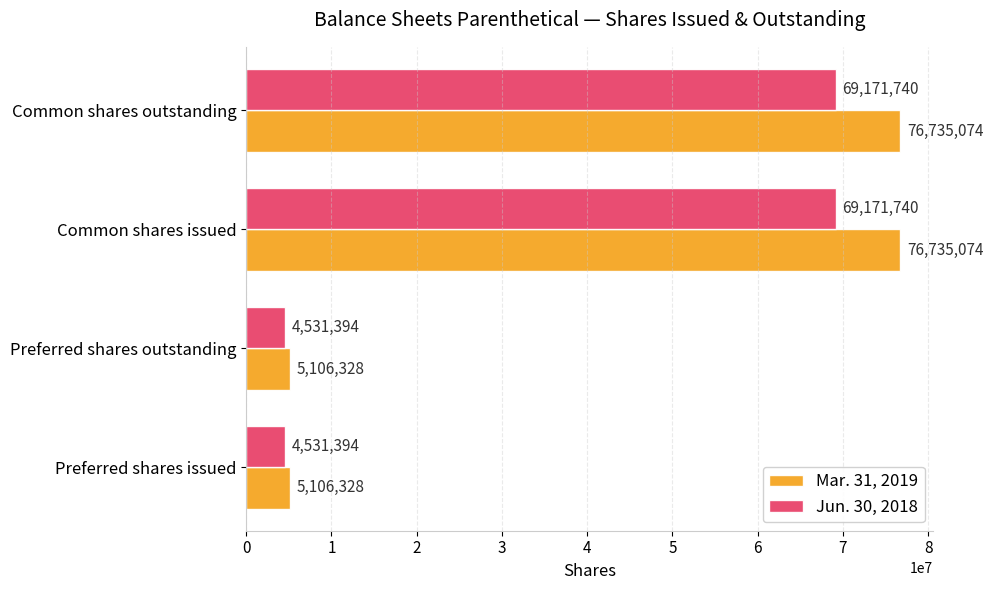

Which series has the largest range (max minus min)?

Mar. 31, 2019